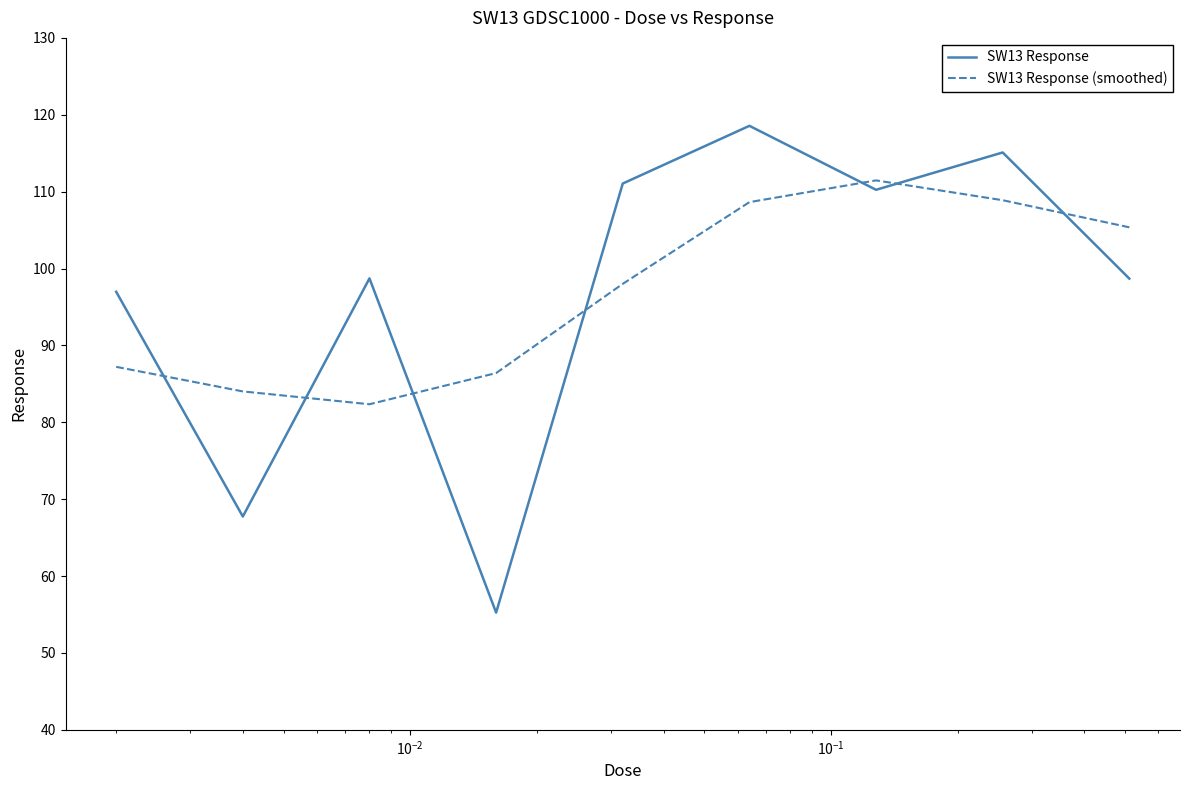

Which series has the widest spread of values?

SW13 Response